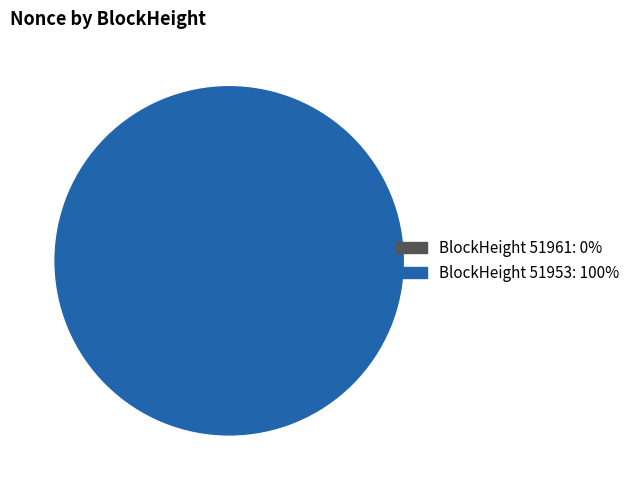

To the nearest percent, what is the difference between the largest and smallest slice percentages?

100%